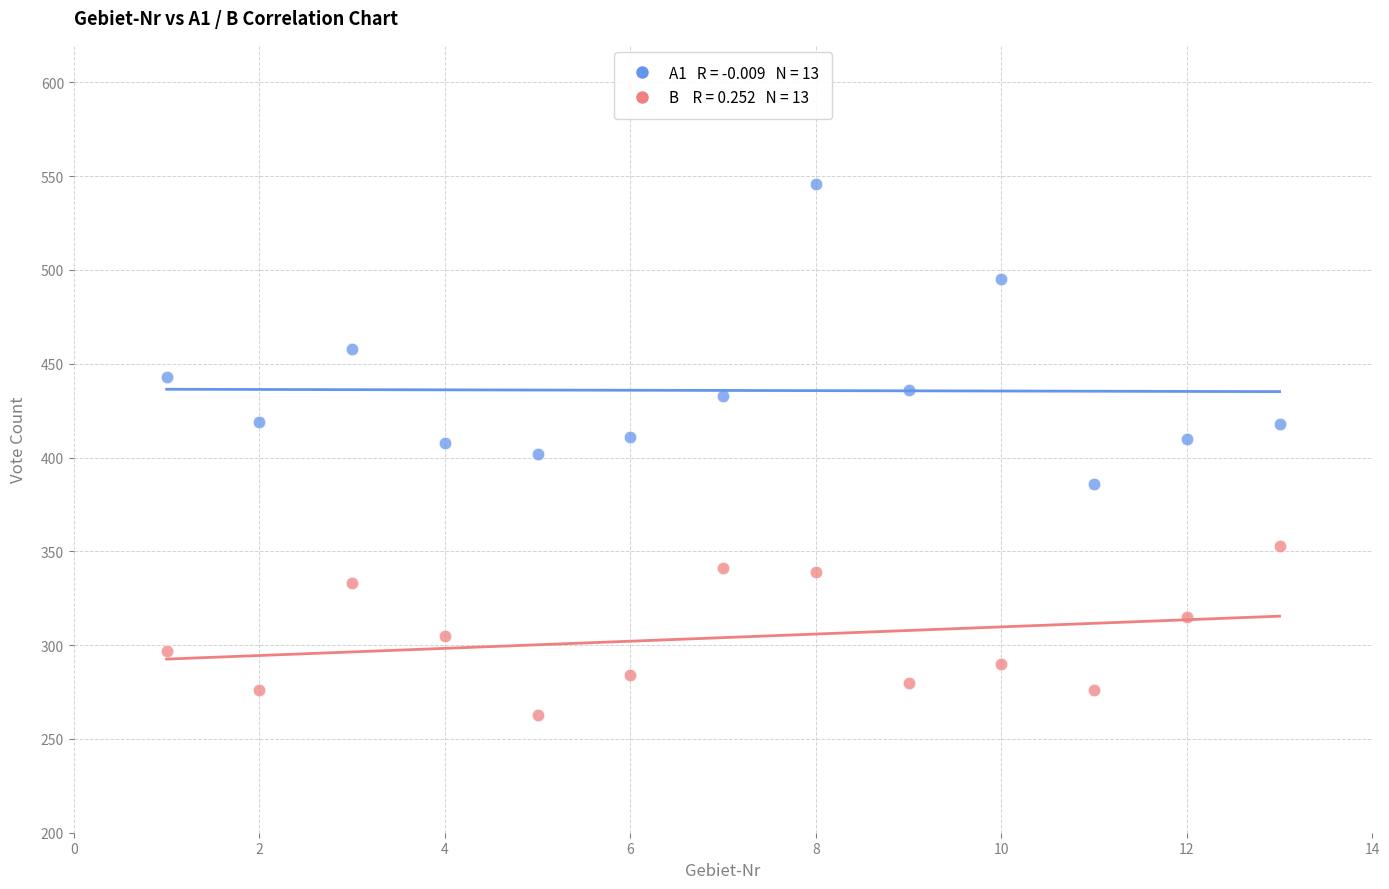

Across all data points, what is the range of Y values (max minus min)?

283